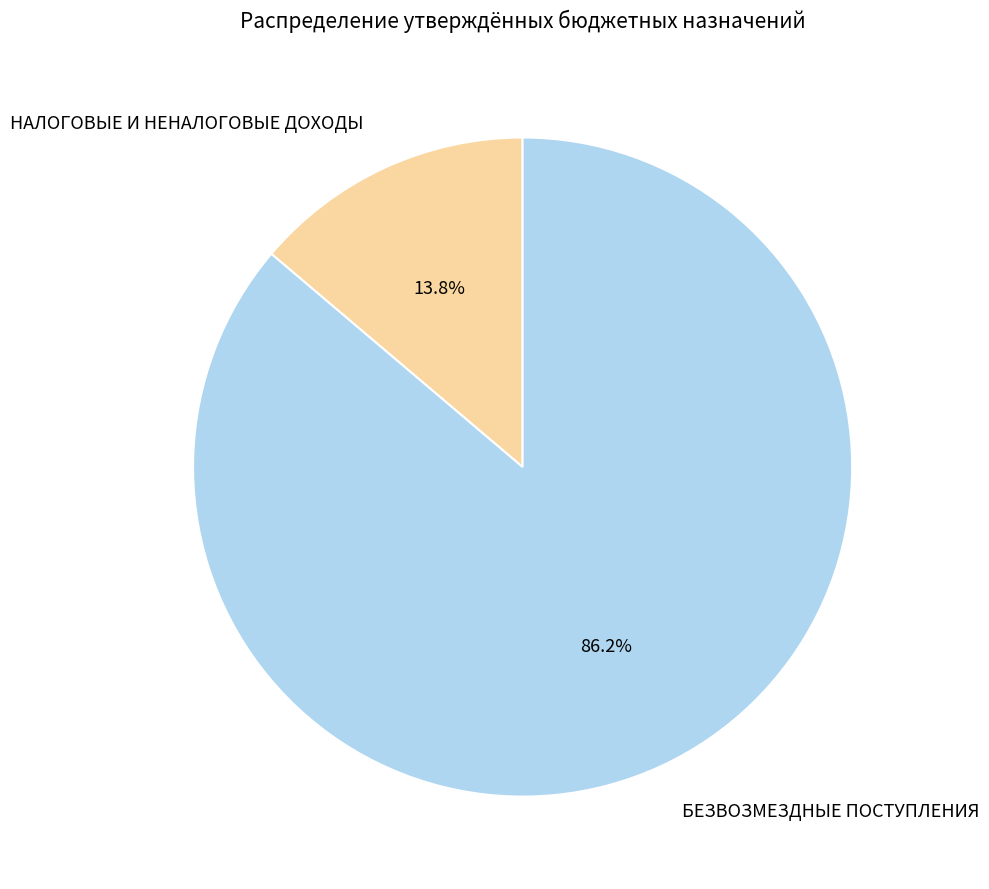

To the nearest percent, what percentage of the pie is НАЛОГОВЫЕ И НЕНАЛОГОВЫЕ ДОХОДЫ?

14%